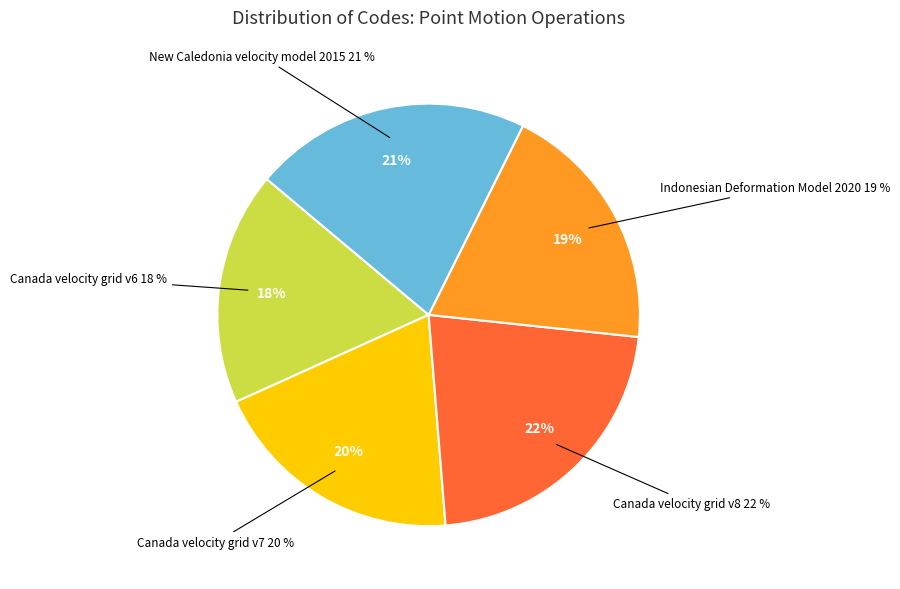

How many segments does this pie chart have?

5